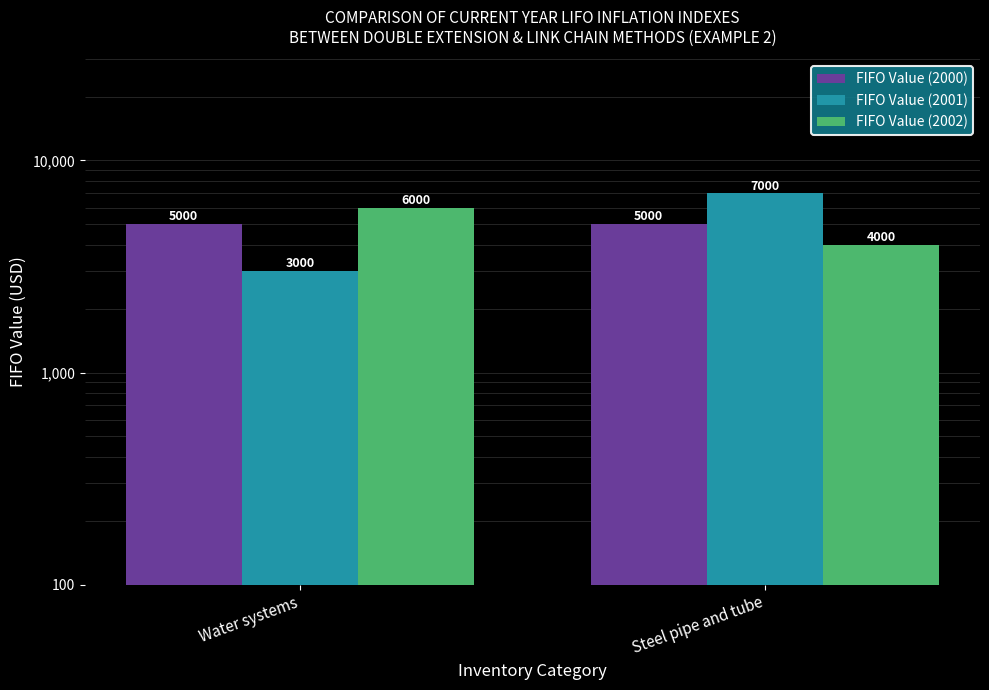

At how many categories does at least one series exceed 4170?

2